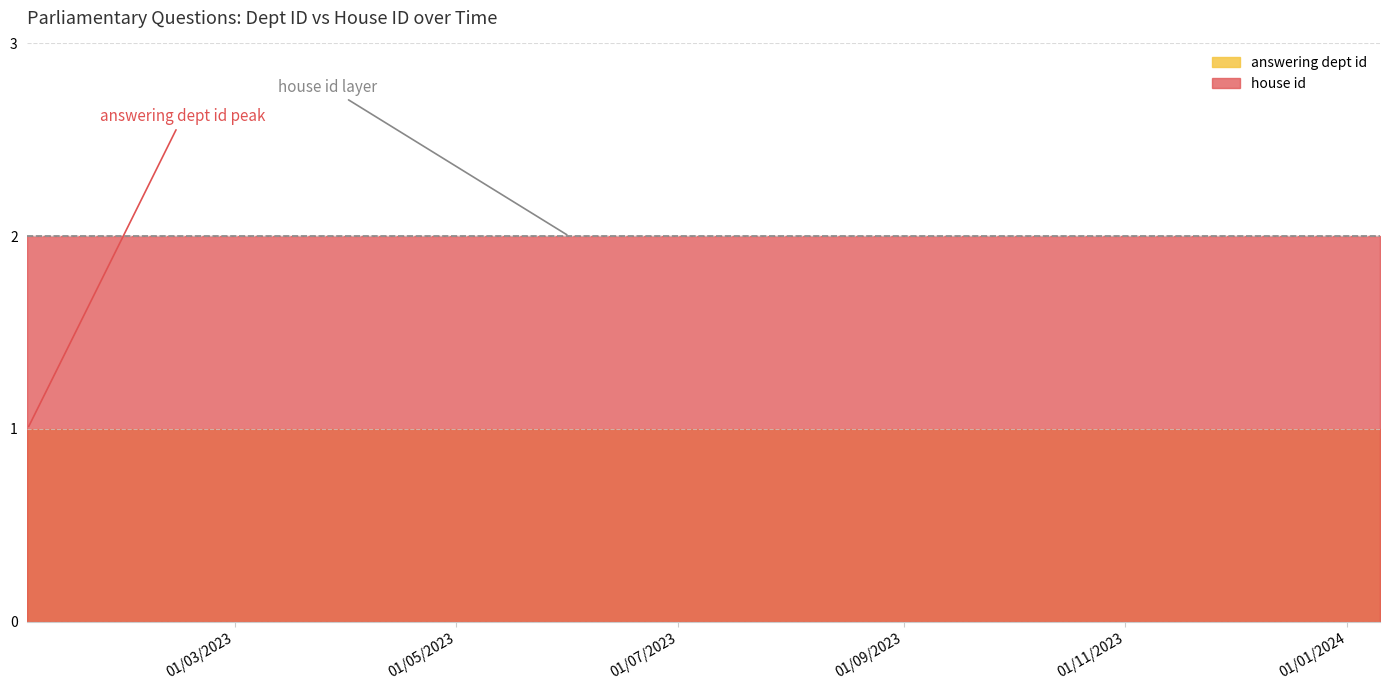

How many categories are shown in the chart?

10